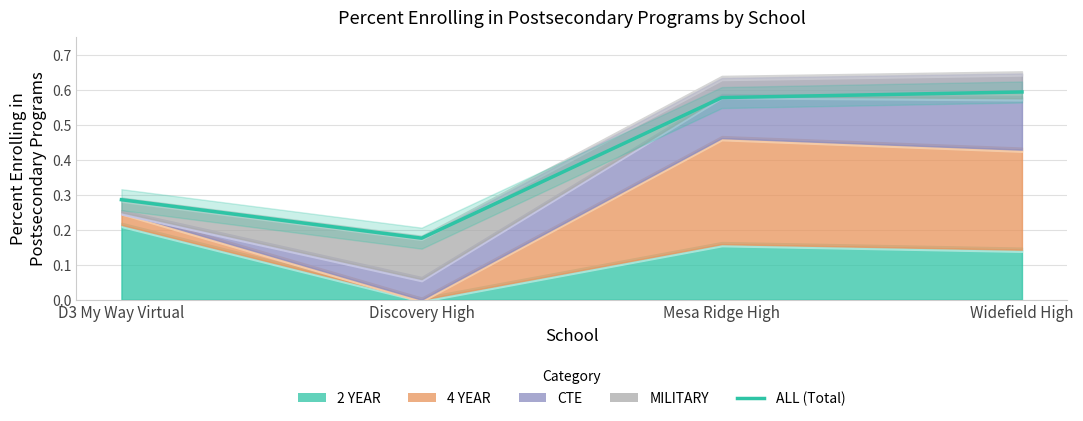

What is the difference between the maximum and minimum values?

0.4